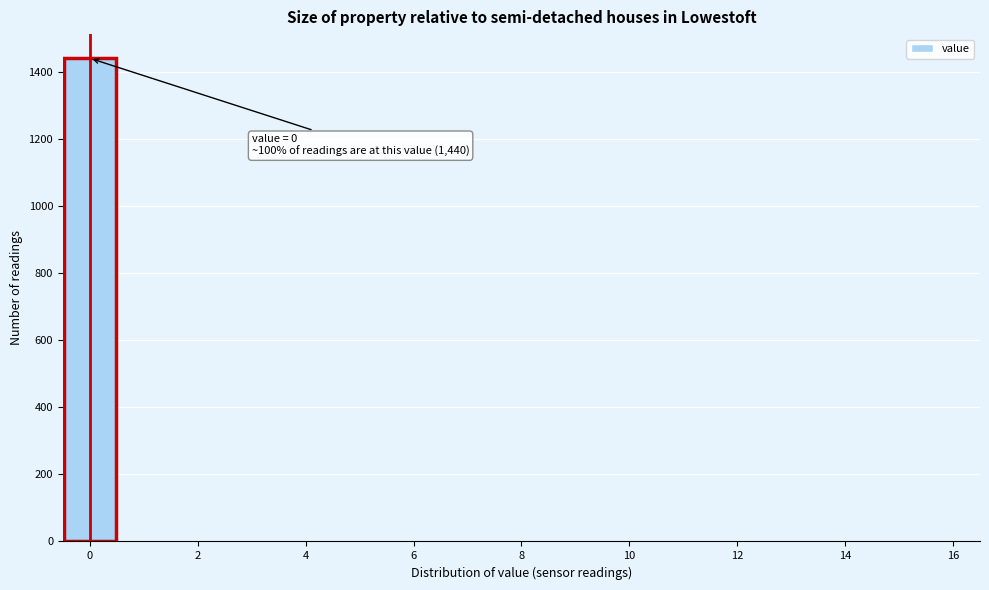

Over which range of the x-axis is the bar tallest?

-0.5 to 0.5